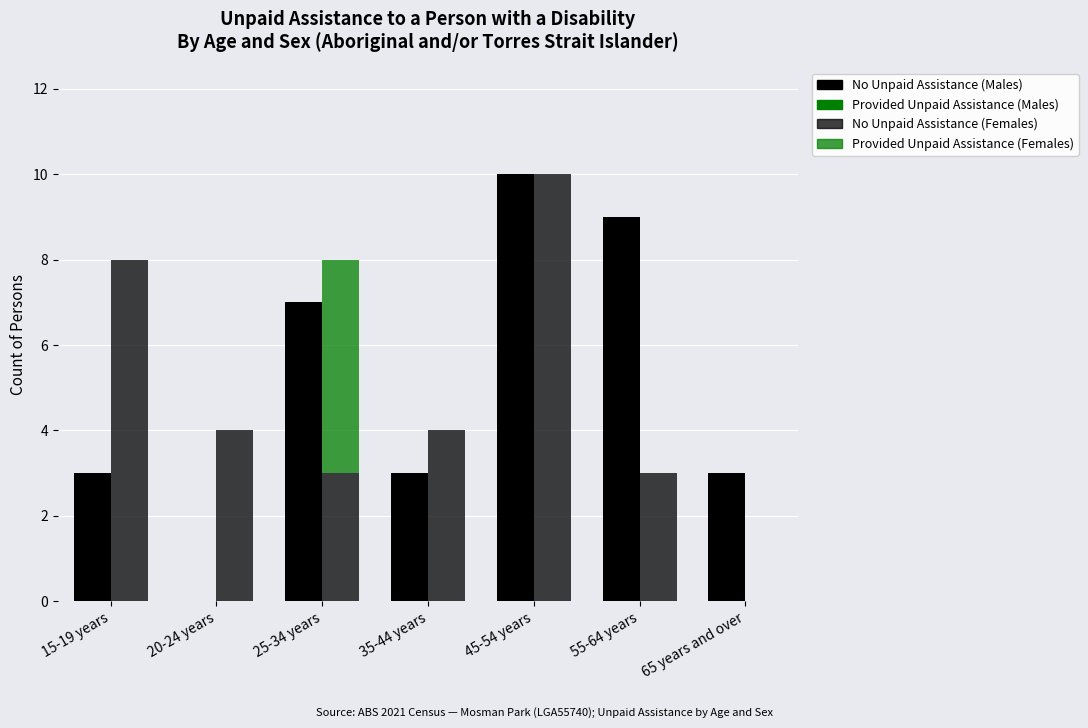

Which series has the largest total across all categories?

No Unpaid Assistance (Males)